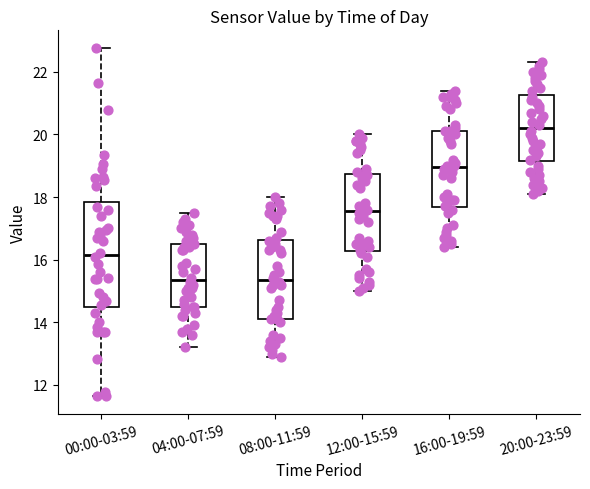

Reading left to right, transcribe this box plot: for each box, give where its median line is, the range the box spans, and where its two whiskers end, as read against the y-axis. The values are not printed on the chart, so give them approximately, as read against the axis.

00:00-03:59: median 16.2, box 14.4 to 17.8, whiskers 11.6 to 22.8
04:00-07:59: median 15.4, box 14.6 to 16.6, whiskers 13.2 to 17.6
08:00-11:59: median 15.4, box 14.2 to 16.6, whiskers 13.0 to 18.0
12:00-15:59: median 17.6, box 16.2 to 18.8, whiskers 15.0 to 20.0
16:00-19:59: median 19.0, box 17.6 to 20.2, whiskers 16.4 to 21.4
20:00-23:59: median 20.2, box 19.2 to 21.2, whiskers 18.2 to 22.4